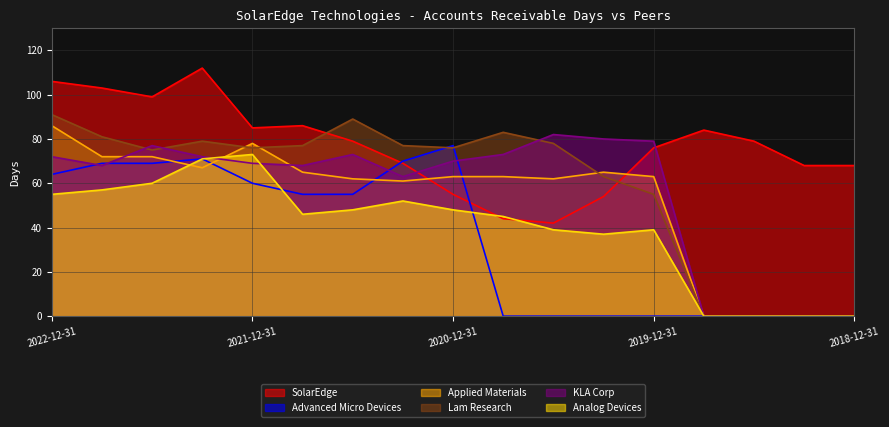

What is the greatest value displayed?

112